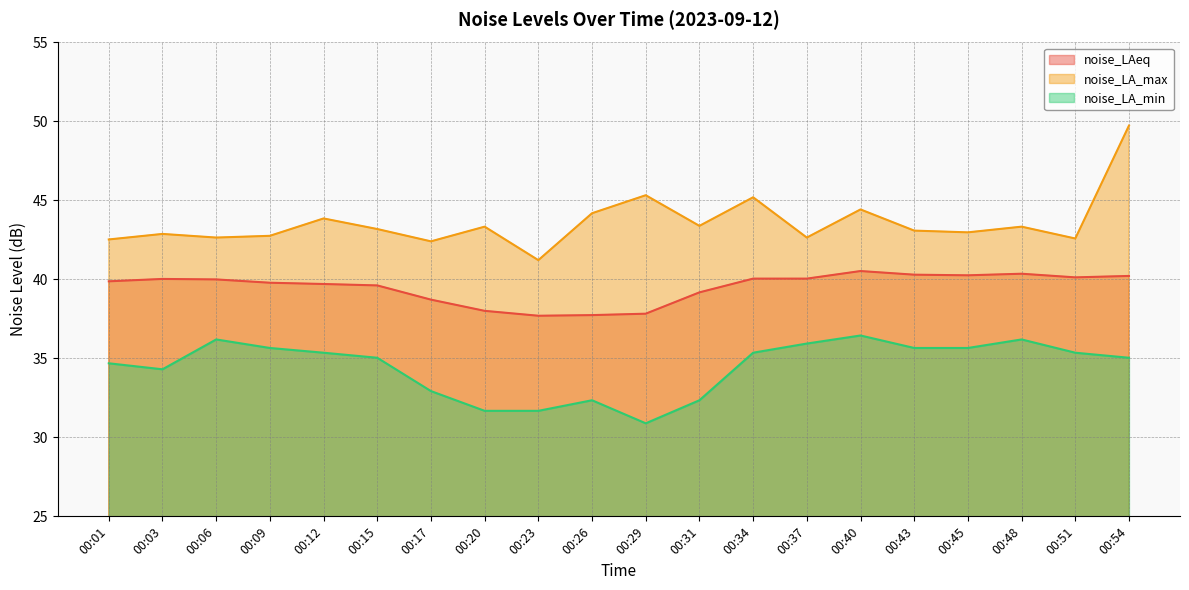

Is the value of noise_LA_max at 00:03 greater than the value of noise_LAeq at 00:29?

Yes